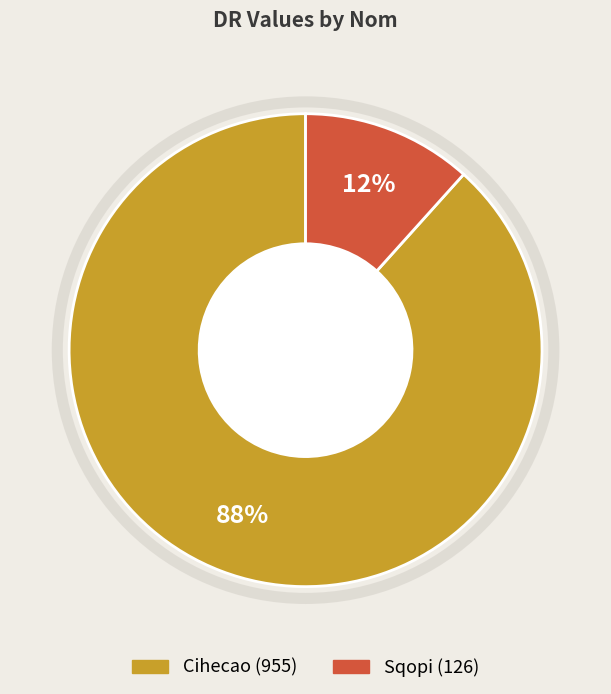

Do Sqopi and Cihecao together represent more than half of the pie?

Yes